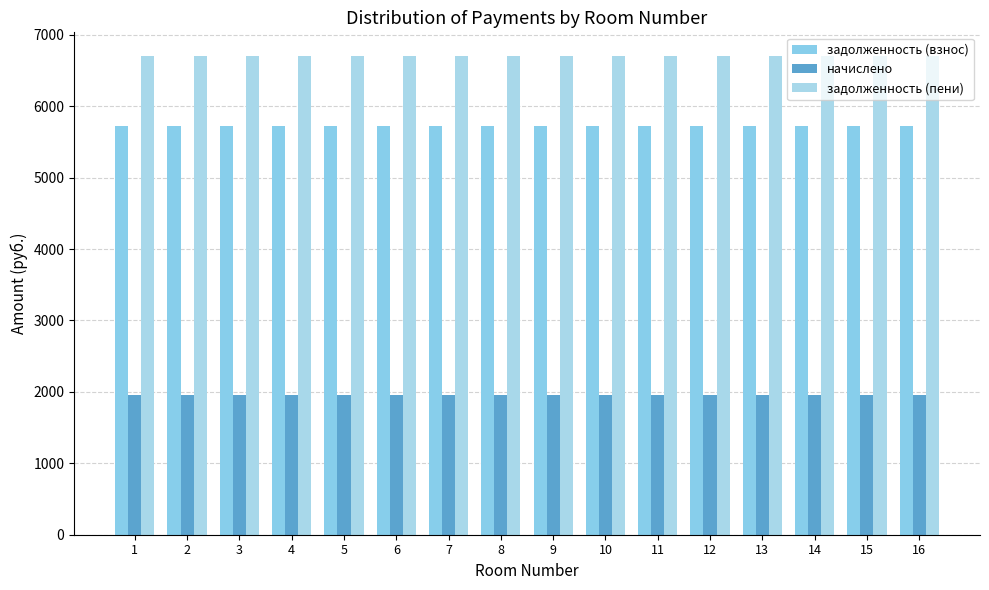

What are all the series names shown in the legend?

задолженность (взнос), начислено, задолженность (пени)